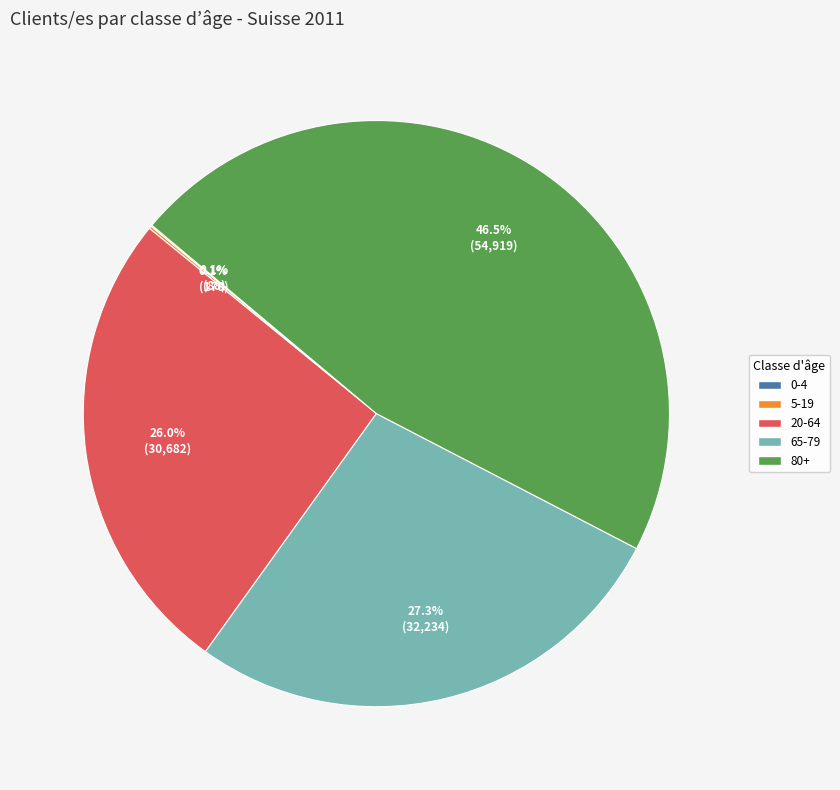

The 20-64 slice represents 20% of the pie. True or false?

False